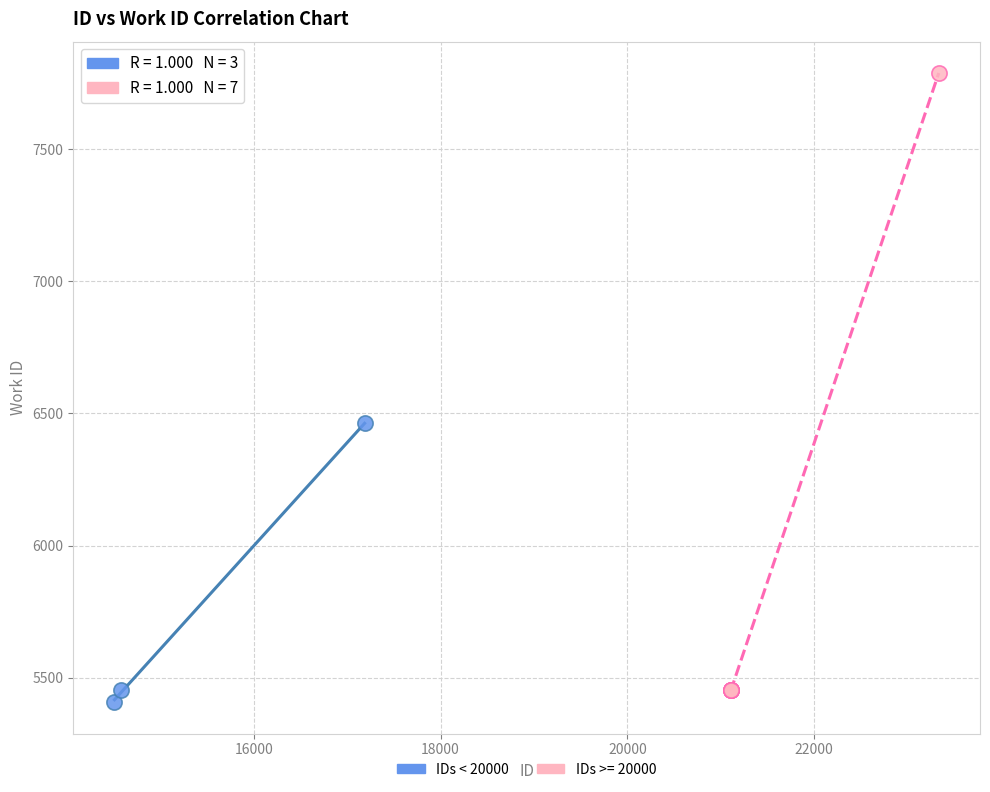

Which series contains the highest Y value?

IDs >= 20000